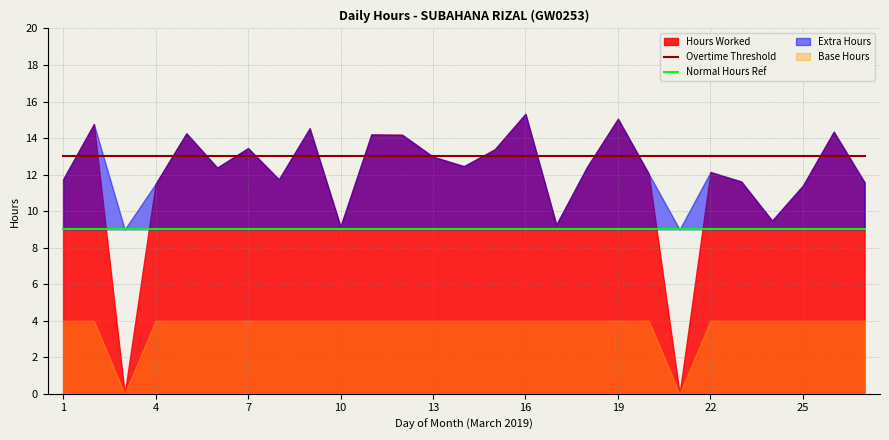

At how many categories does at least one series exceed 9?

27